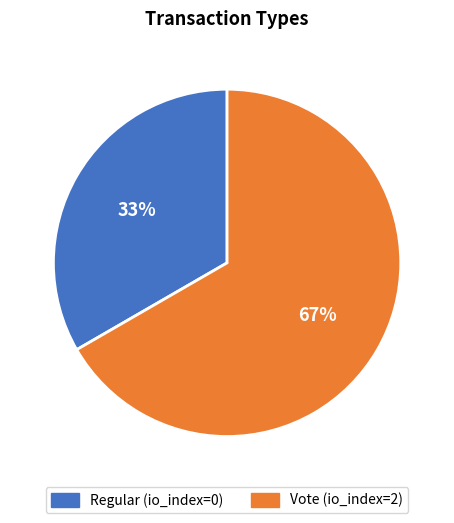

What is the smallest slice in the pie chart?

Regular (io_index=0)